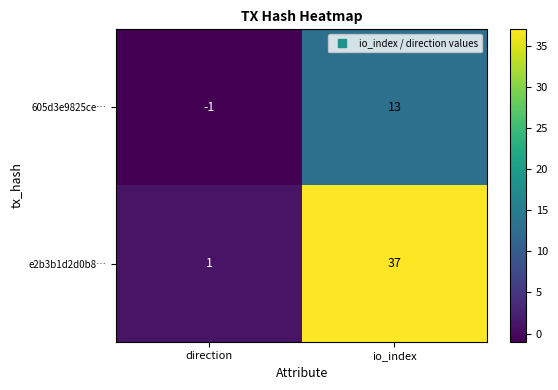

How many values in the e2b3b1d2d0b8… series are below 37?

1